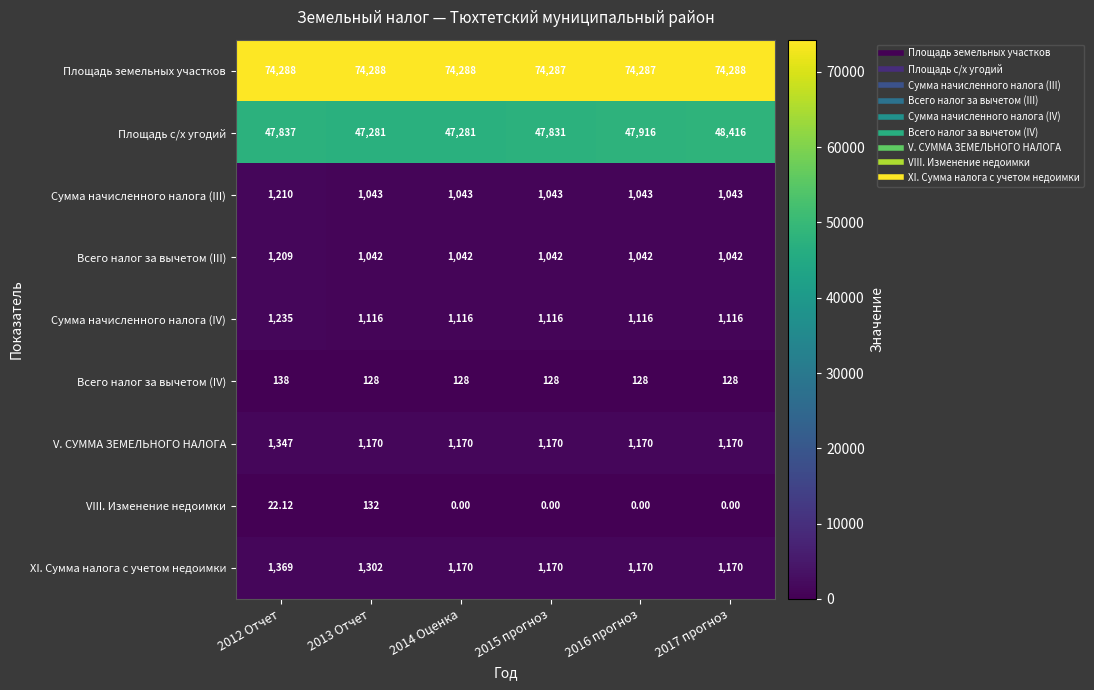

At 2012 Отчет, list the series in order from largest to smallest.

Площадь земельных участков, Площадь с/х угодий, XI. Сумма налога с учетом недоимки, V. СУММА ЗЕМЕЛЬНОГО НАЛОГА, Сумма начисленного налога (IV), Сумма начисленного налога (III), Всего налог за вычетом (III), Всего налог за вычетом (IV), VIII. Изменение недоимки